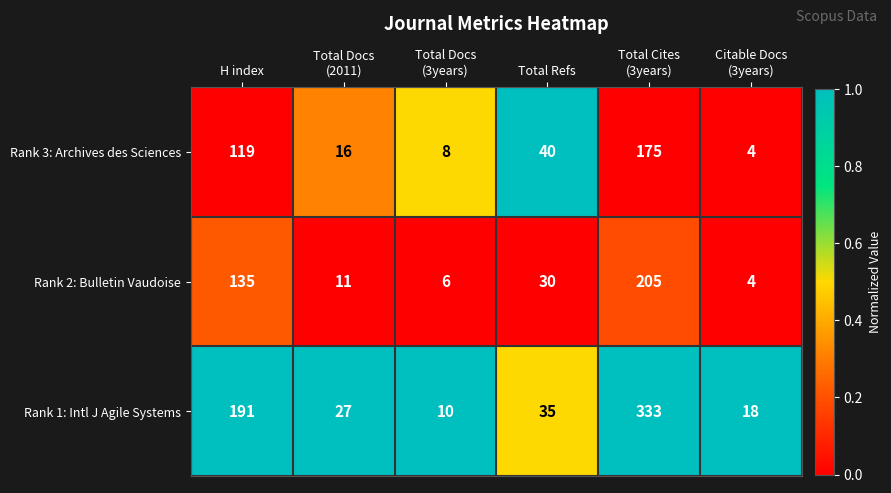

Between H index and Total Refs, which series saw the biggest shift?

Rank 1: Intl J Agile Systems